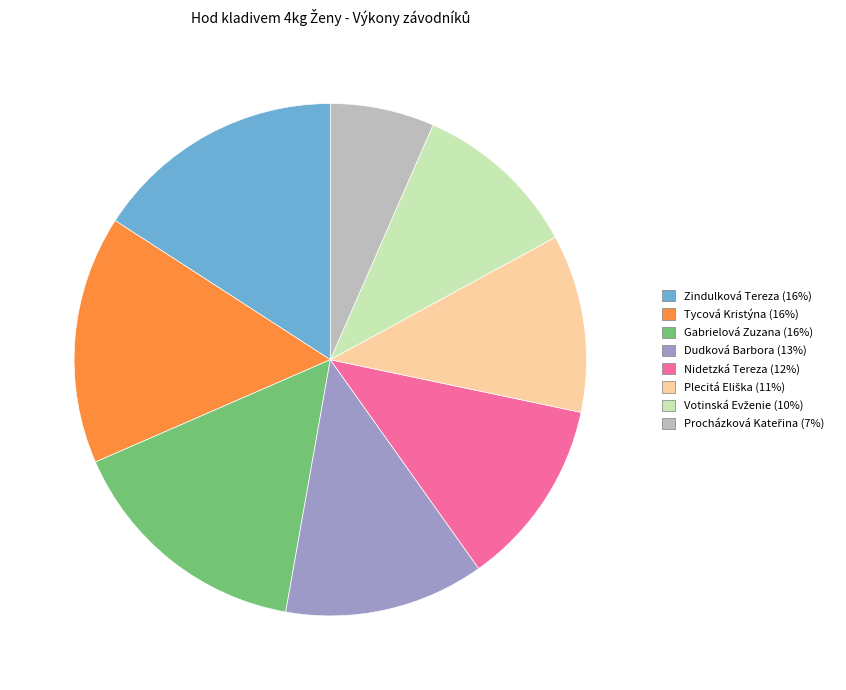

Which has a higher value, Zindulková Tereza or Nidetzká Tereza?

Zindulková Tereza